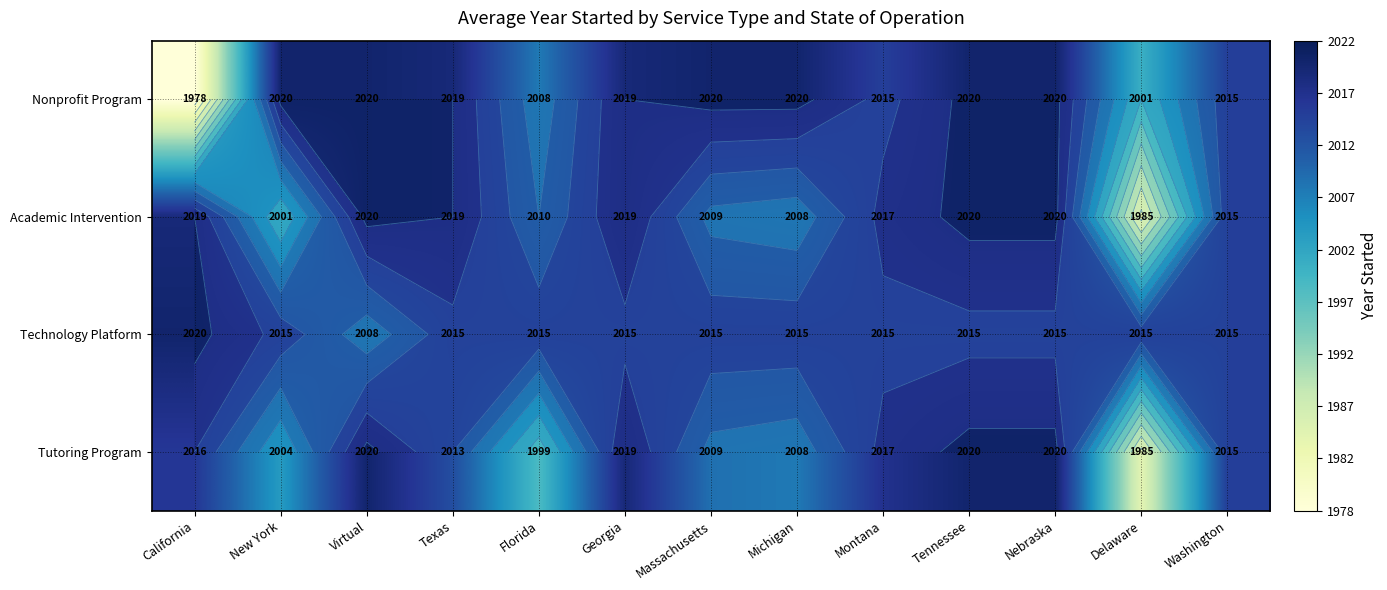

What is the difference between the maximum and second lowest values in the Nonprofit Program series?

19